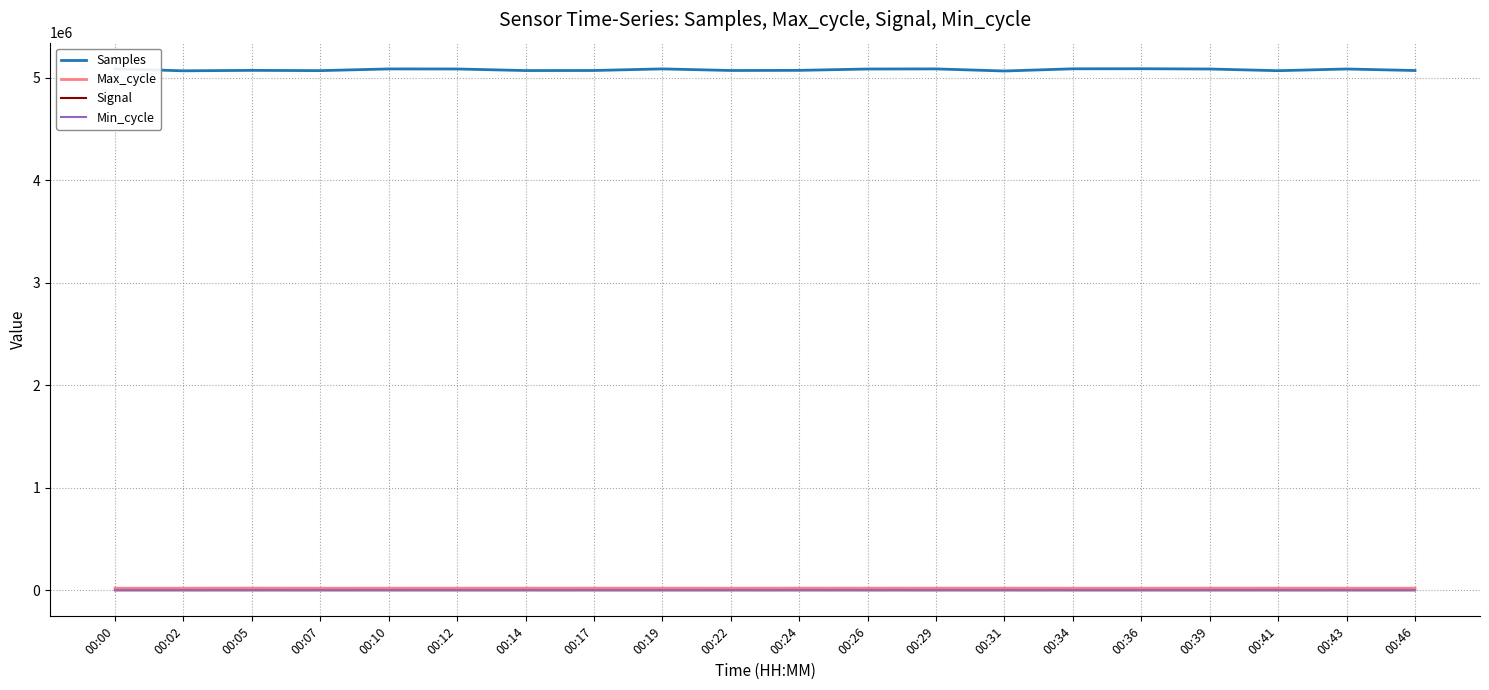

Which series has the largest range (max minus min)?

Samples